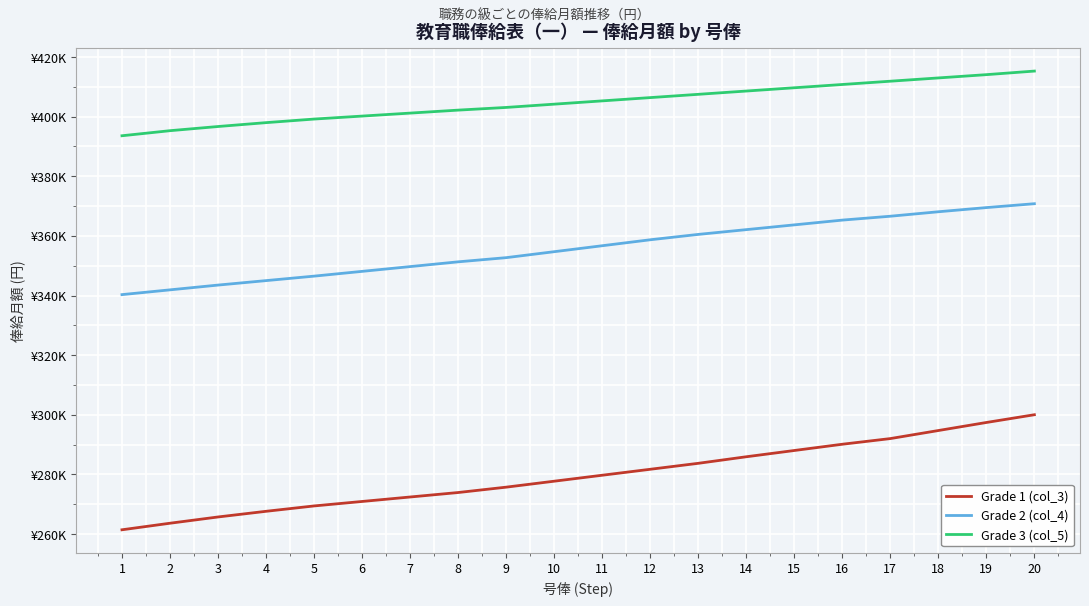

True or false: Grade 3 (col_5) and Grade 2 (col_4) cross at least once.

False